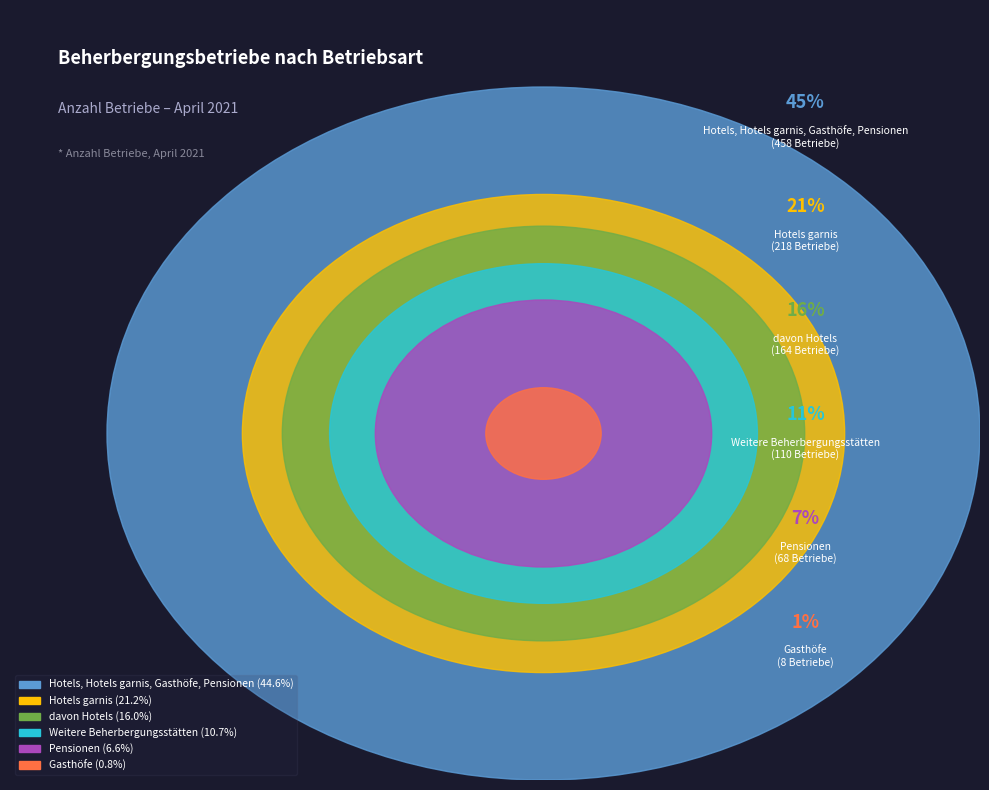

What percentage is the davon Hotels slice, to the nearest percent?

16%